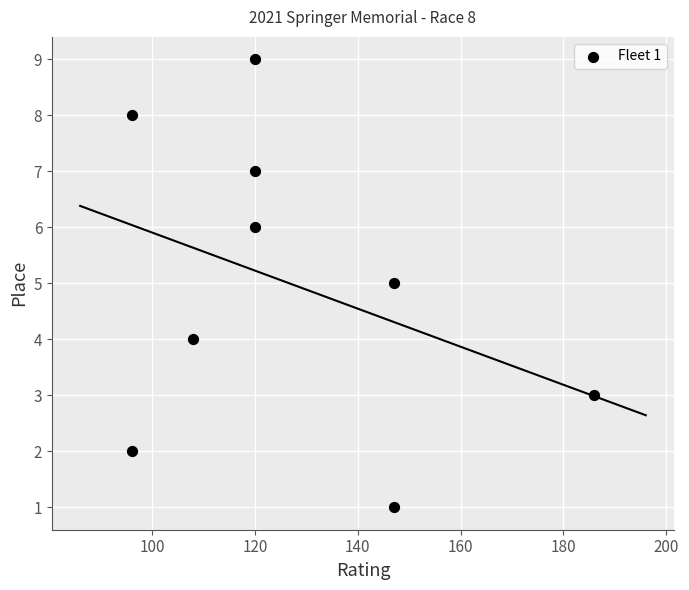

What is the average X value?

127